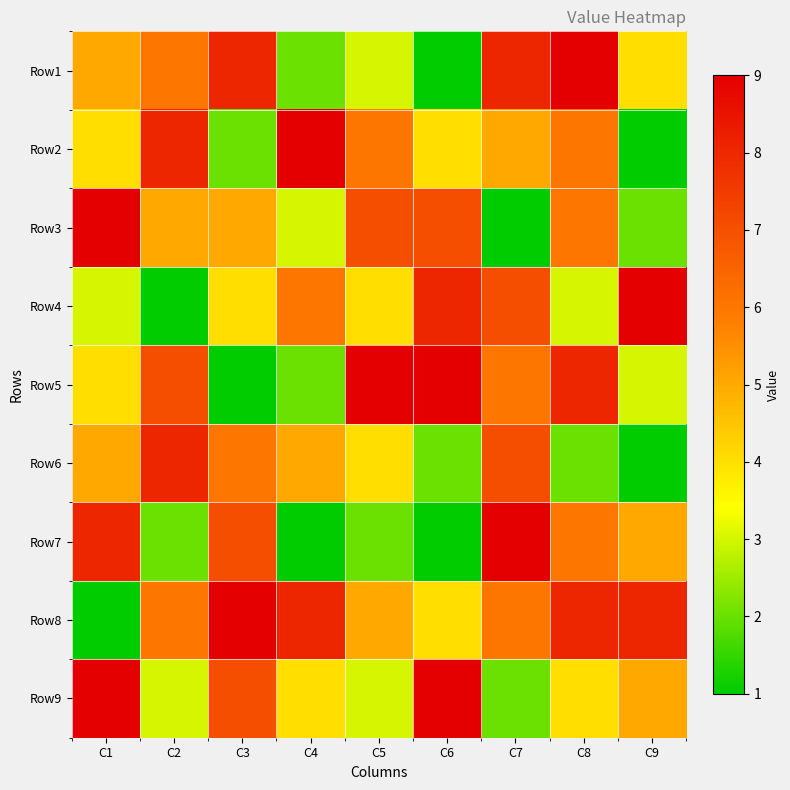

Count the number of categories in the chart.

9